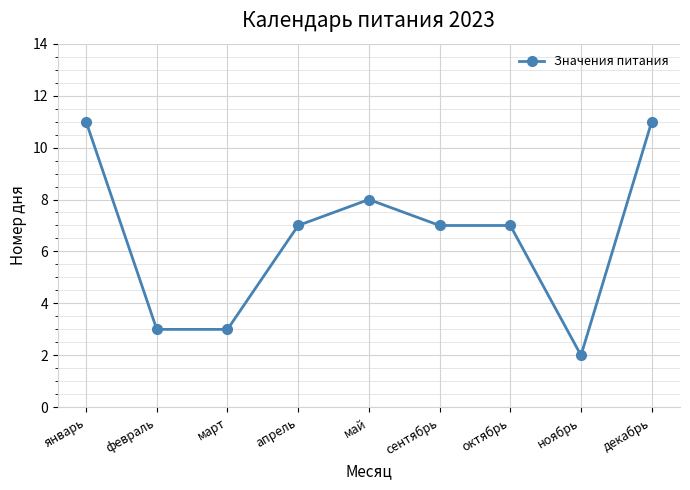

Reading left to right, transcribe all the data shown in this chart.

январь=11	февраль=3	март=3	апрель=7	май=8	сентябрь=7	октябрь=7	ноябрь=2	декабрь=11